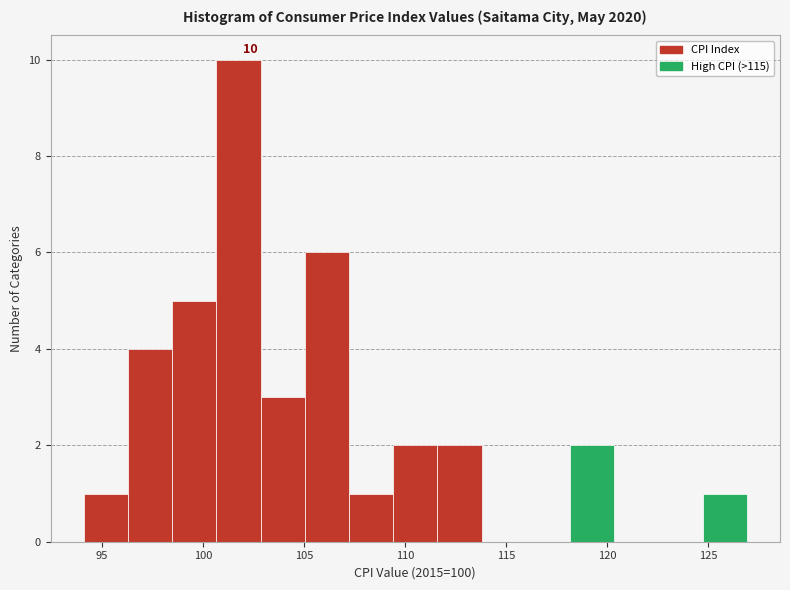

Over which range of the x-axis is the bar tallest?

100.5 to 103.0